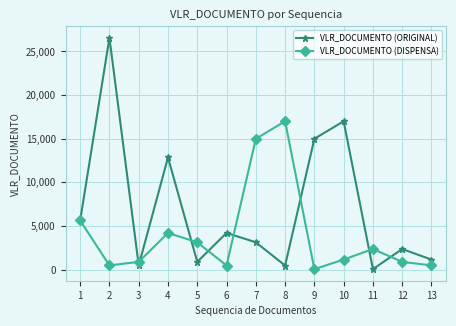

How many categories are shown in the chart?

13